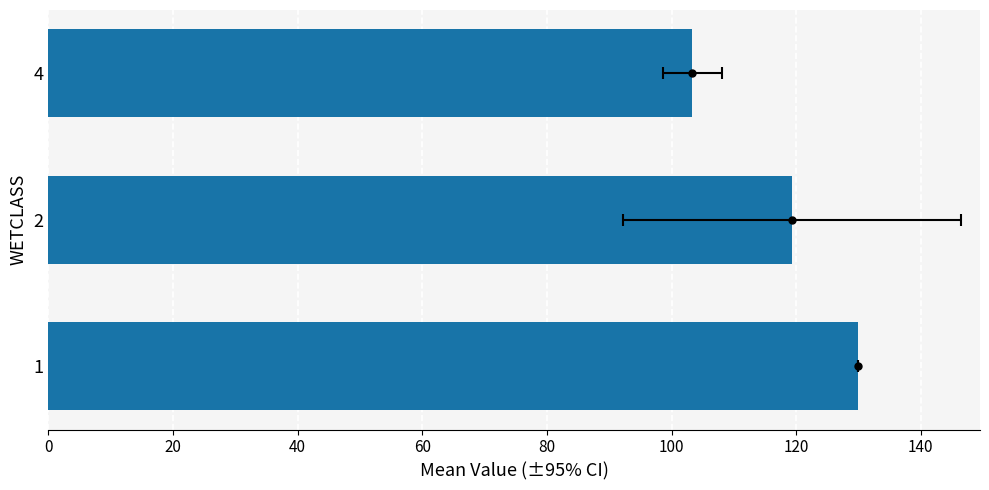

What is the greatest value displayed?

130.0